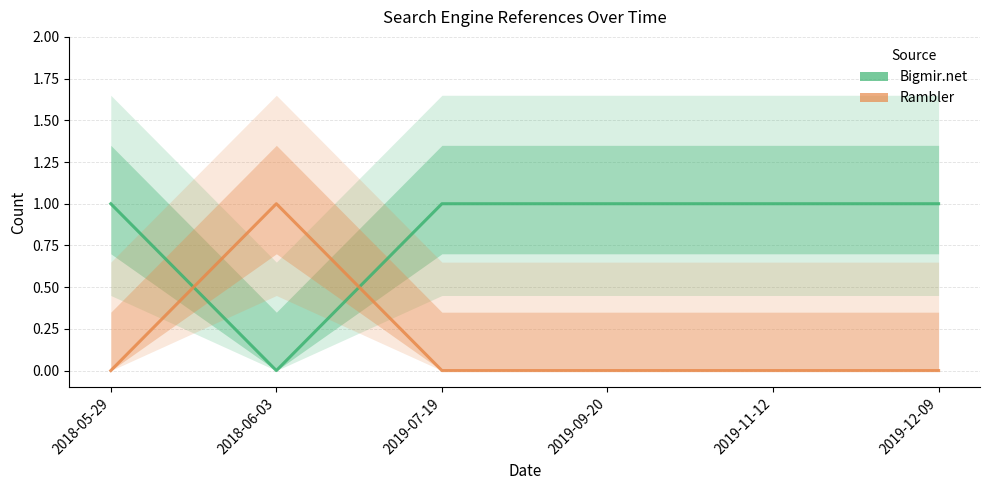

Reading left to right, extract all data points from this chart.

Bigmir.net: 1	0	1	1	1	1
Rambler: 0	1	0	0	0	0